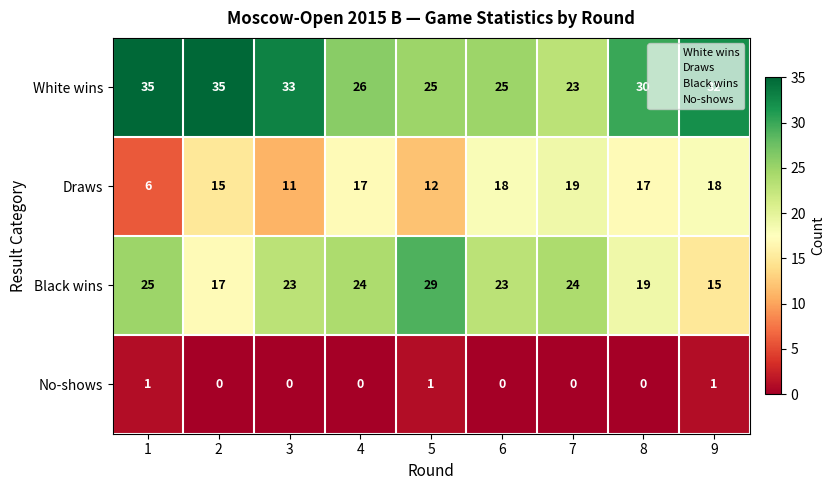

List the series in order of their peak value, highest first.

White wins, Black wins, Draws, No-shows